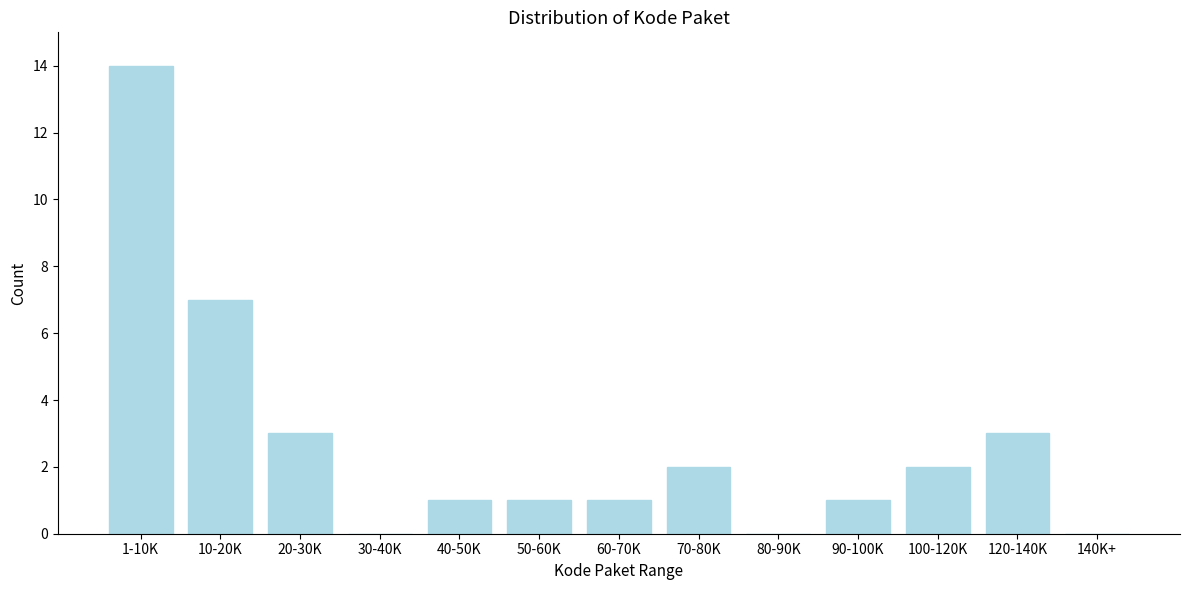

Reading left to right, transcribe all the data shown in this chart.

1-10K=14	10-20K=7	20-30K=3	30-40K=0	40-50K=1	50-60K=1	60-70K=1	70-80K=2	80-90K=0	90-100K=1	100-120K=2	120-140K=3	140K+=0